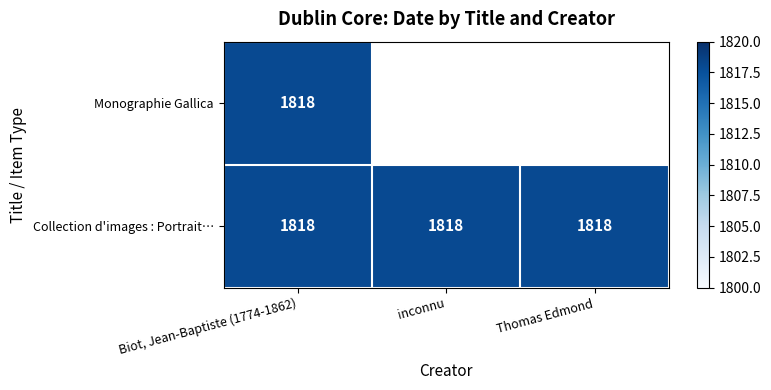

The value of inconnu at 0 is 0. True or false?

True